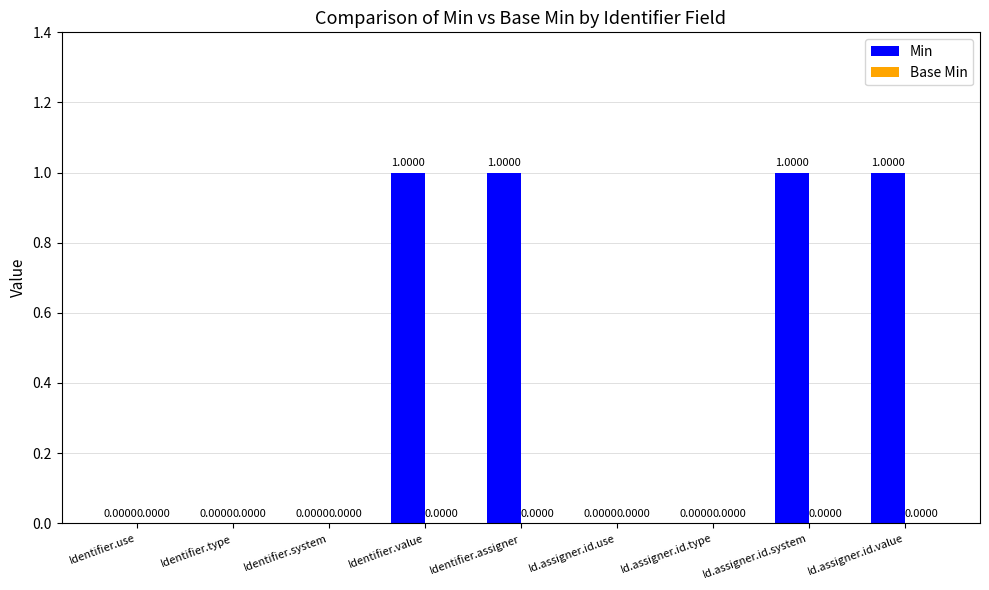

What is the sum of all values?

4